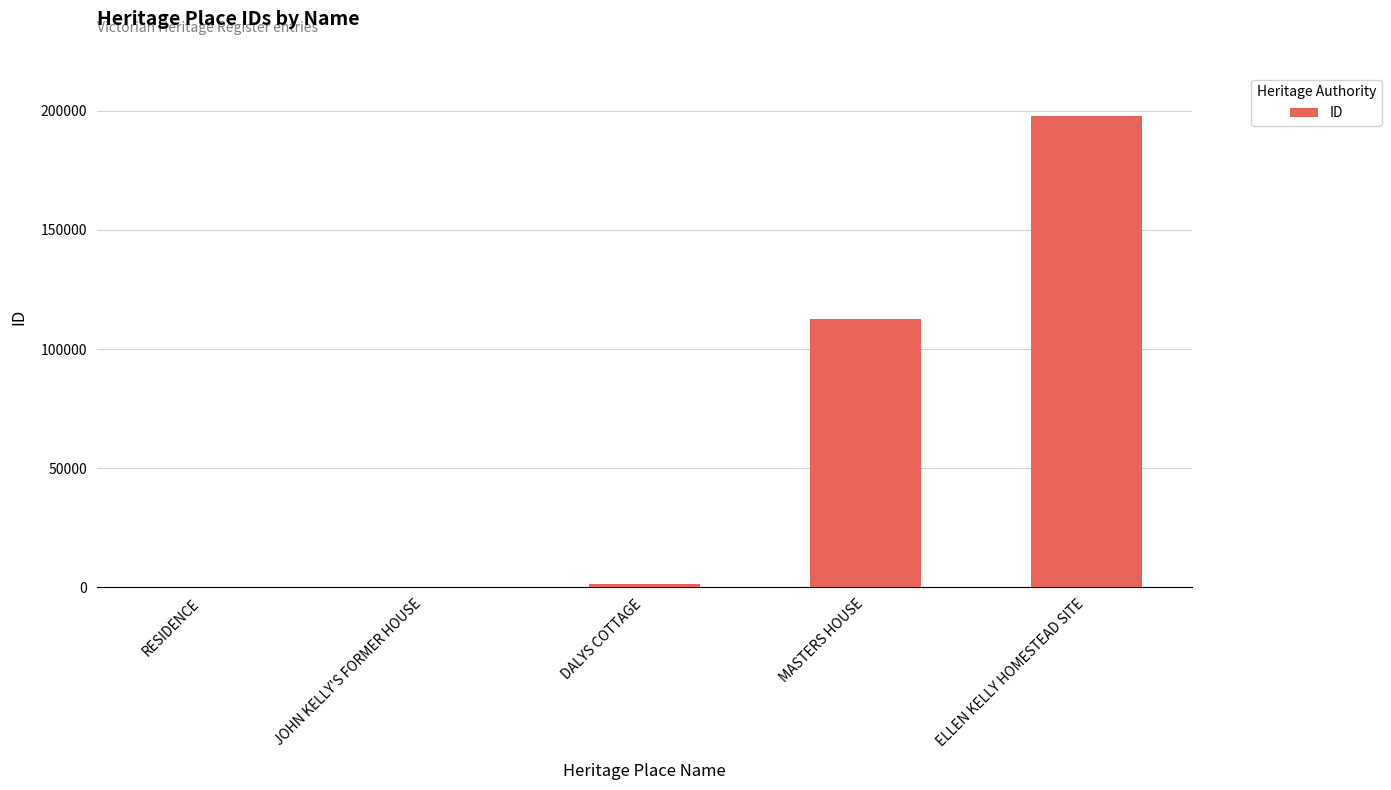

Which category has the highest value across all series?

ELLEN KELLY HOMESTEAD SITE